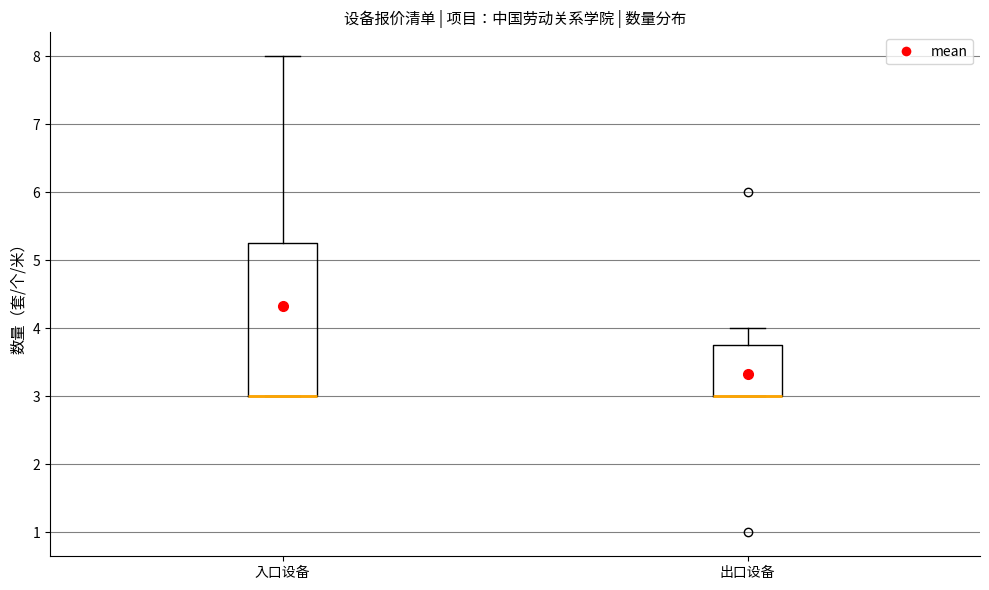

Reading left to right, read every box against the y-axis: the position of its median line, the range the box covers, and the ends of its whiskers. The values are not printed on the chart, so give them approximately, as read against the axis.

入口设备: median 3.0 (drawn on the box's lower edge), box 3.0 to 5.3, whiskers 3.0 to 8.0
出口设备: median 3.0 (drawn on the box's lower edge), box 3.0 to 3.8, whiskers 3.0 to 4.0